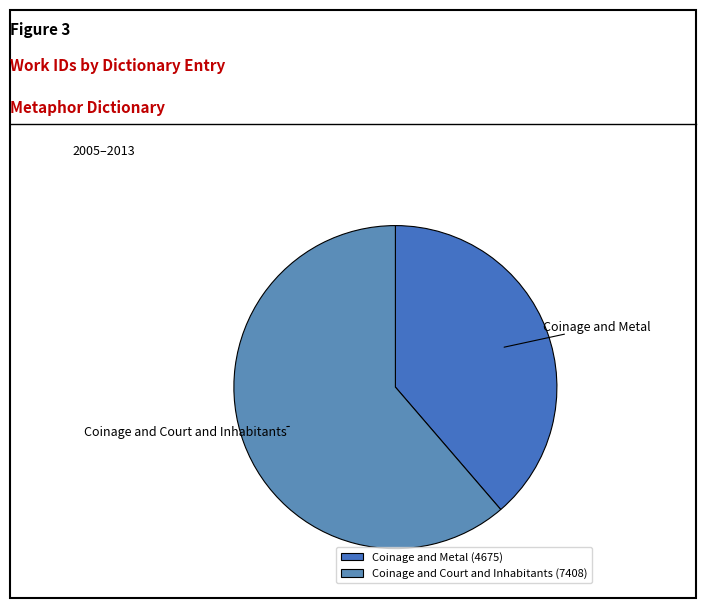

Rank the categories by value from highest to lowest.

Coinage and Court and Inhabitants, Coinage and Metal